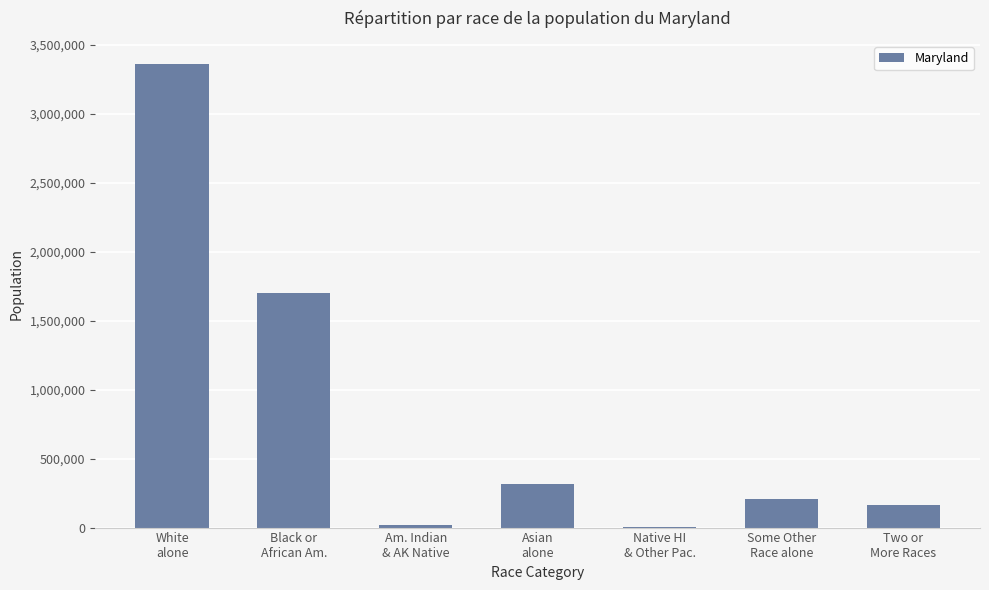

What is the approximate value at White
alone?

3359284